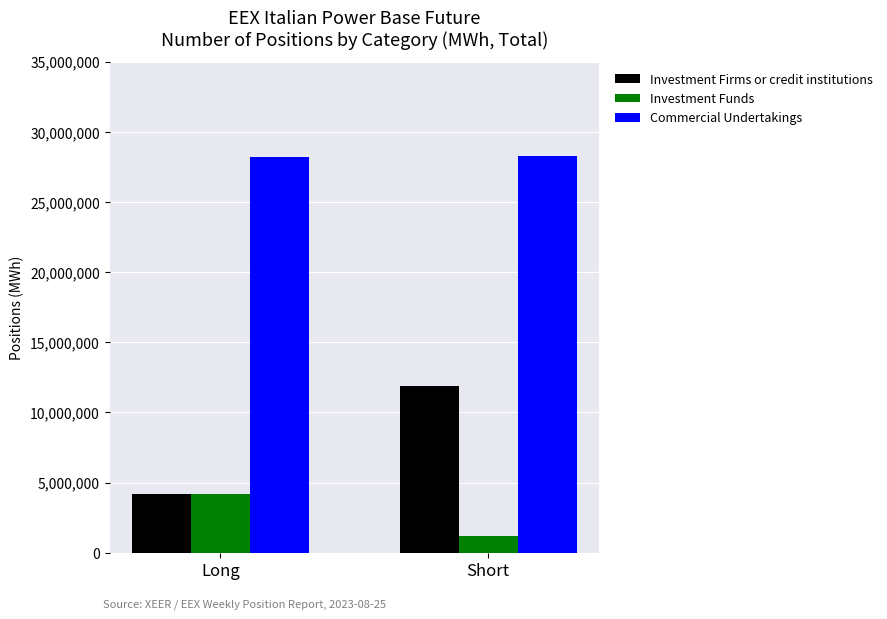

What is the sum of all Investment Funds values?

5366756